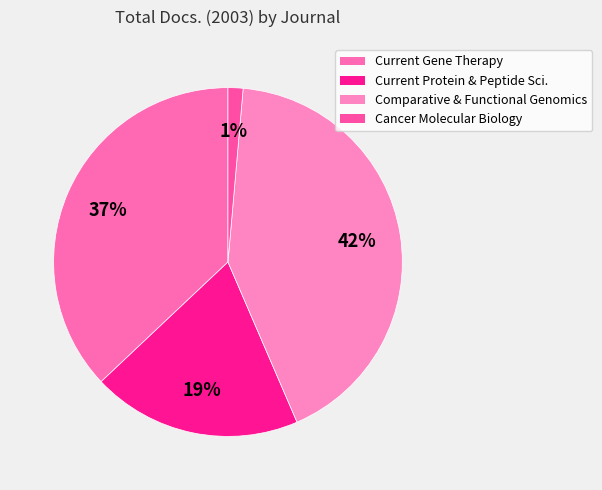

Does any single category account for the majority?

No